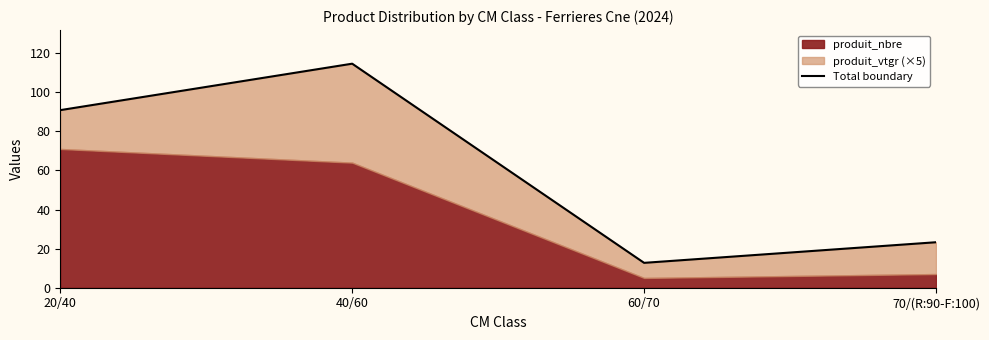

What is the change in value from 60/70 to 70/(R:90-F:100)?

+10.5